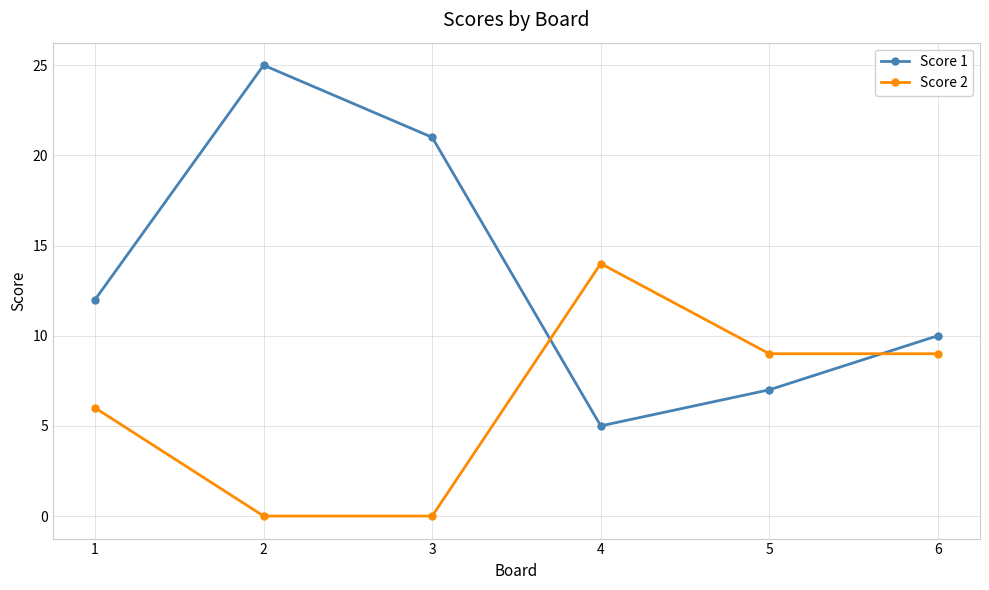

How many Score 1 values are between 7 and 21?

4